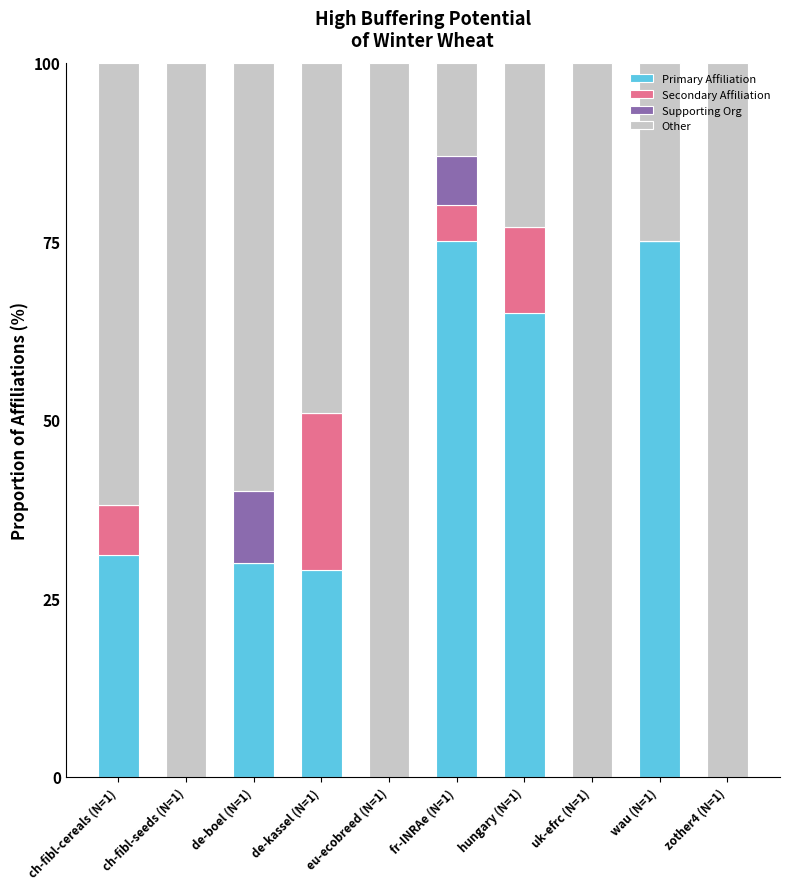

What is the total value across all series at ch-fibl-cereals (N=1)?

100